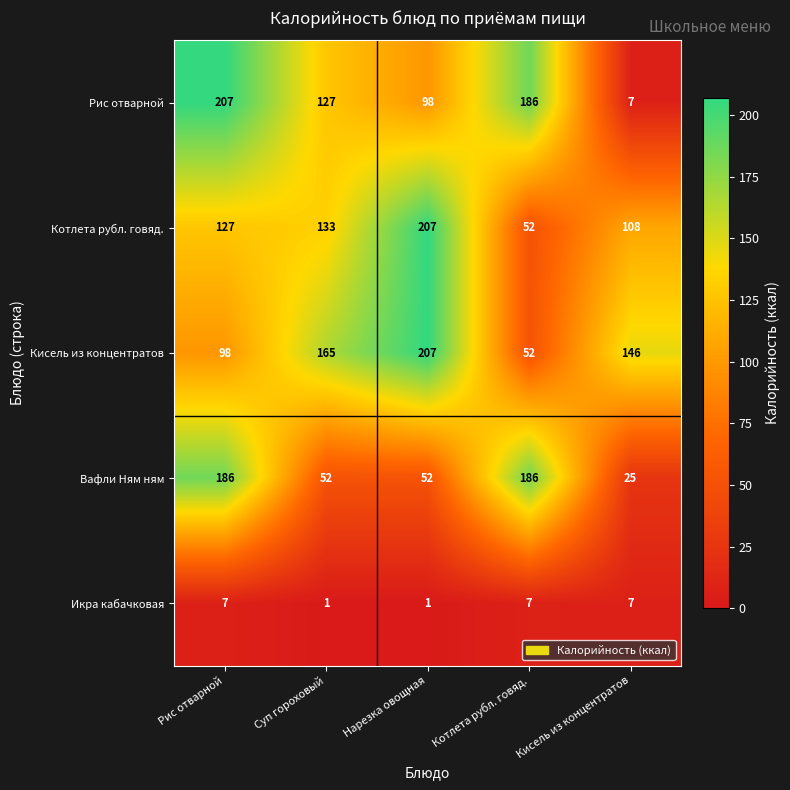

What is the difference between the highest and lowest values at Суп гороховый?

164